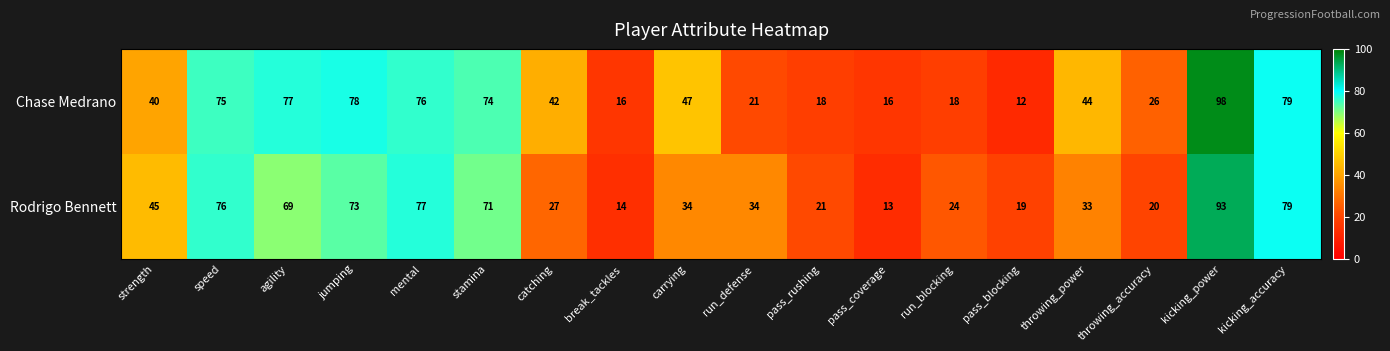

List the series in order of their peak value, lowest first.

Rodrigo Bennett, Chase Medrano